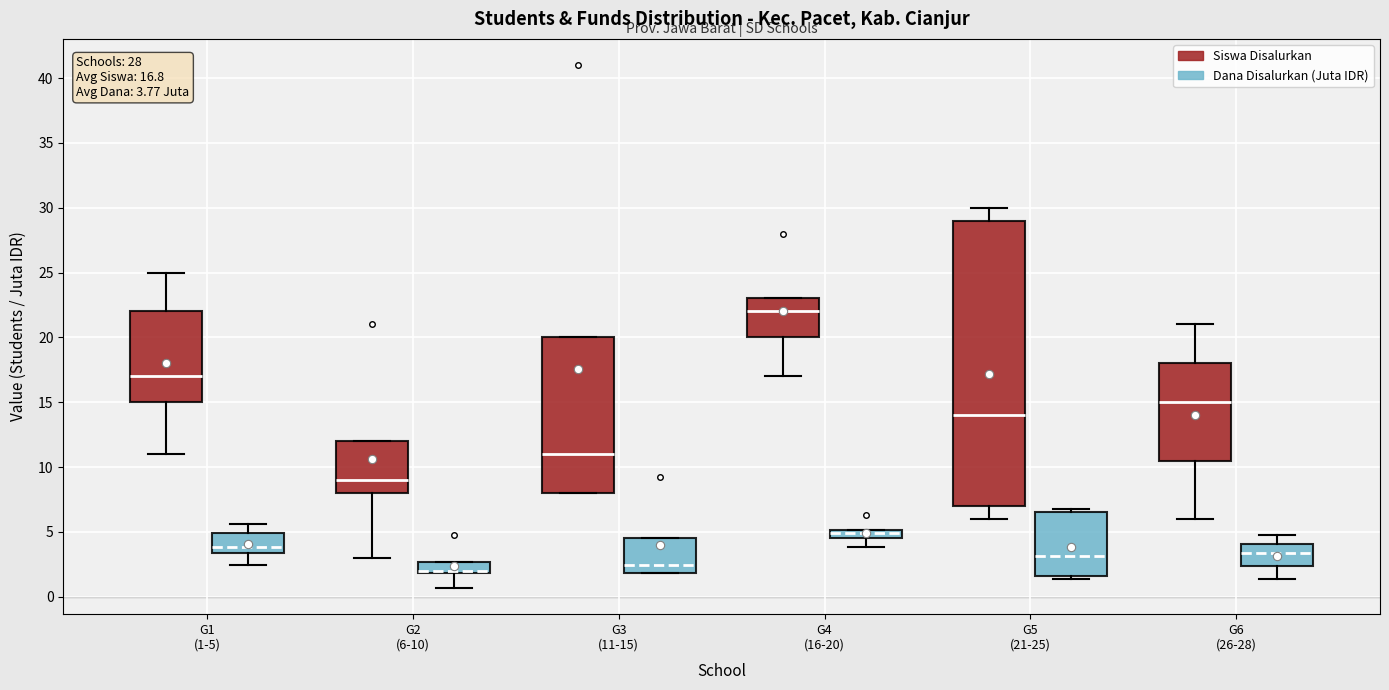

Which box is the tallest, from its lower edge to its upper edge?

G5 (21-25) (Siswa Disalurkan)